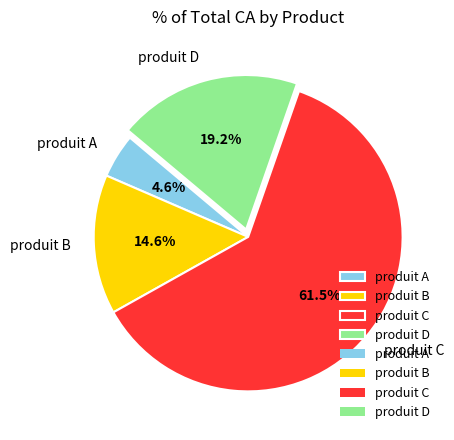

To the nearest percent, what is the difference between the largest and smallest slice percentages?

57%